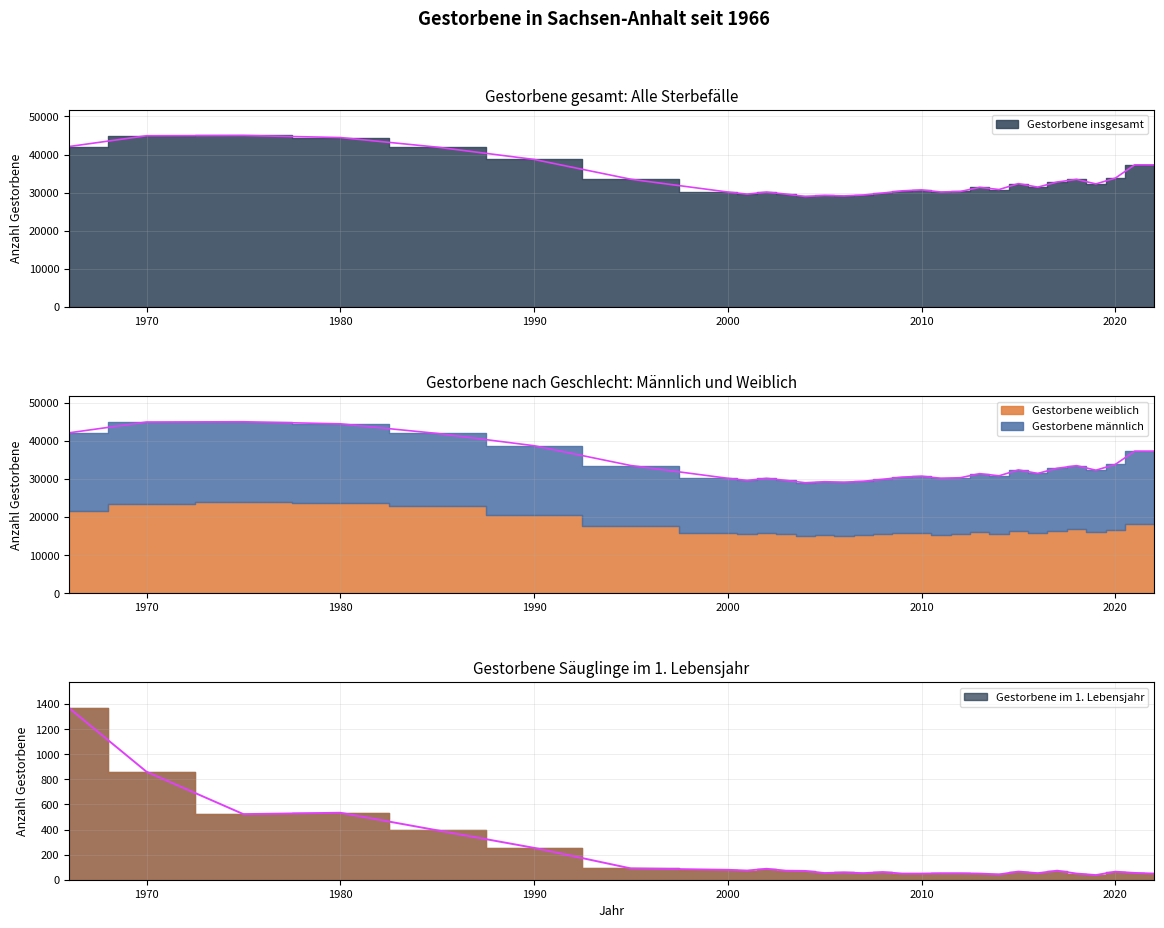

At which label does Gestorbene im 1. Lebensjahr reach its peak?

1966